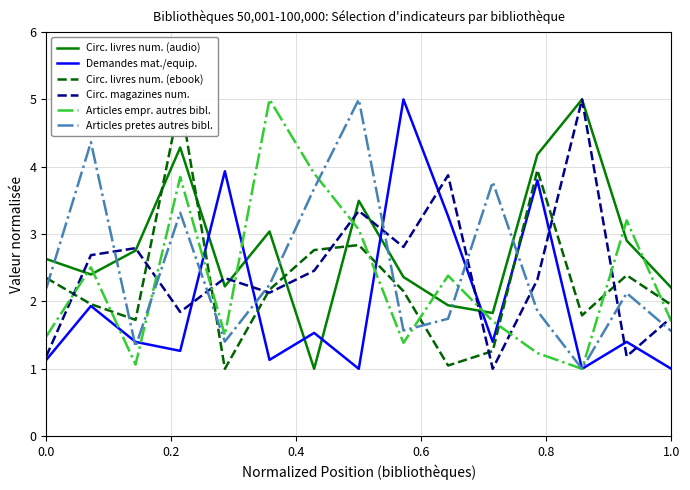

What is the lowest value of the Circ. livres num. (audio) series?

1.0